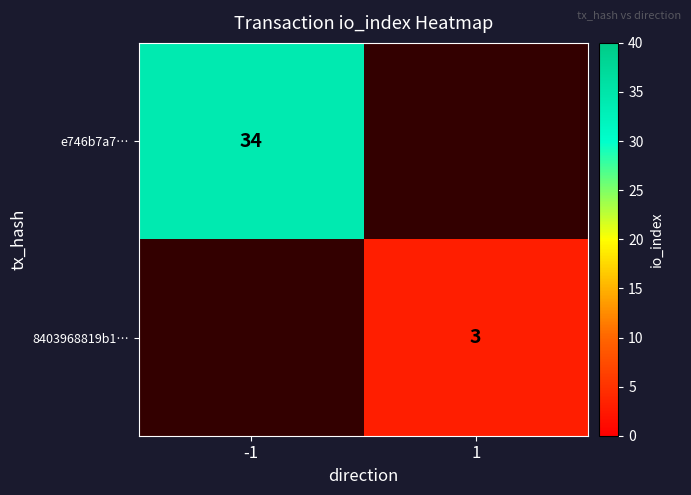

The value of 8403968819b1… at 1 is 3. True or false?

True